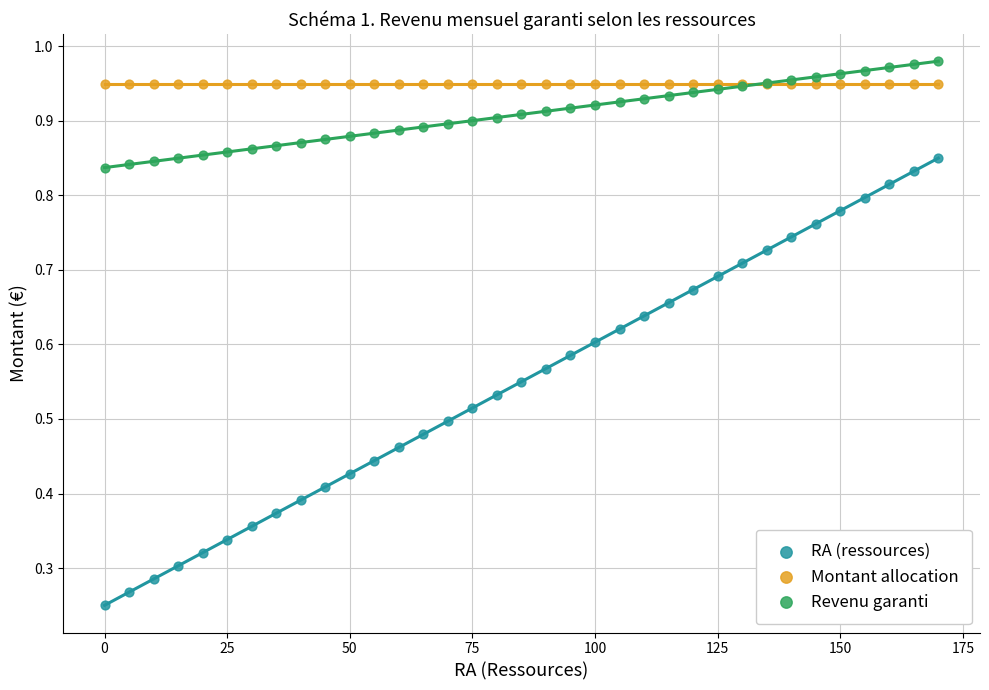

What are all the series names shown in the legend?

RA (ressources), Montant allocation, Revenu garanti